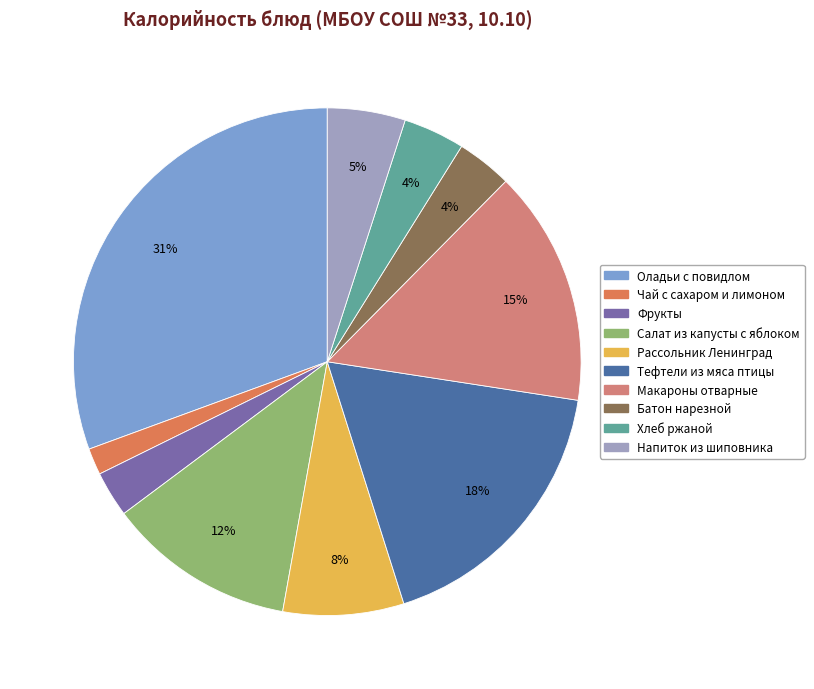

How many segments does this pie chart have?

10